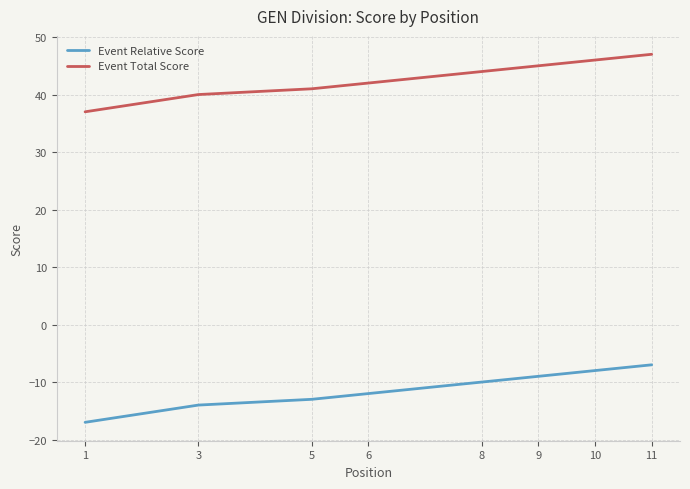

Rank the series by their maximum value, from highest to lowest.

Event Total Score, Event Relative Score